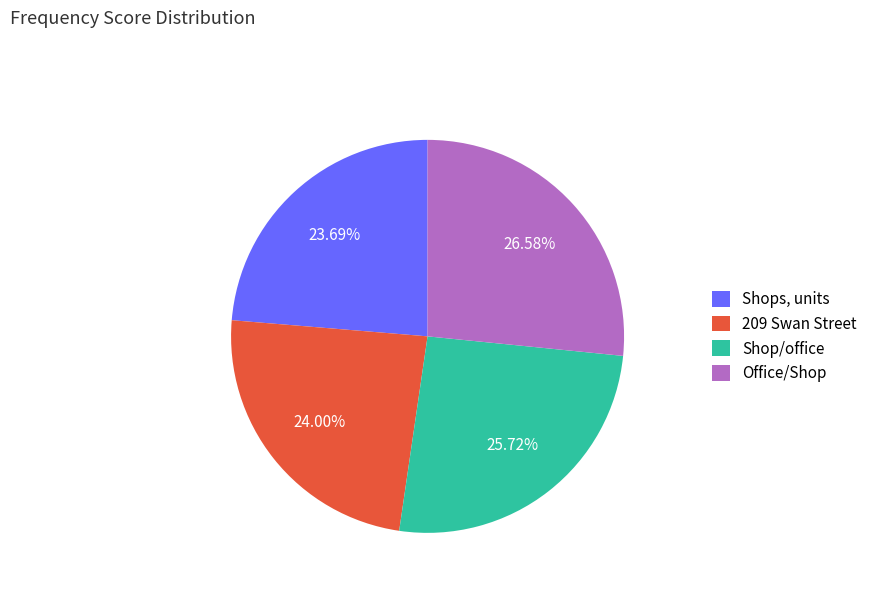

Do Office/Shop and Shops, units together represent more than half of the pie?

Yes